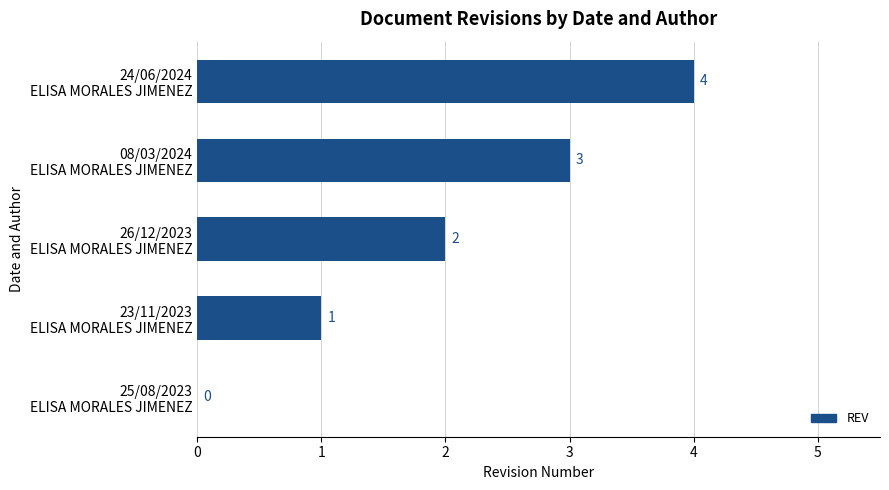

What is the maximum value shown in the chart?

4